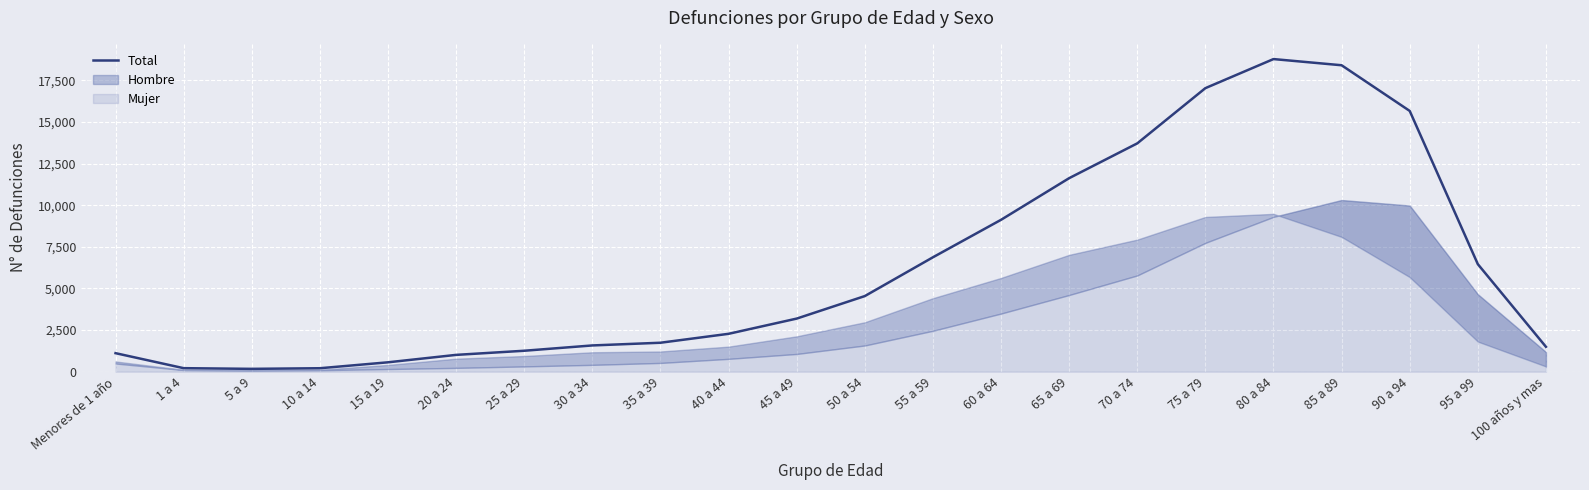

What is the change in value from 30 a 34 to 50 a 54?

+2964